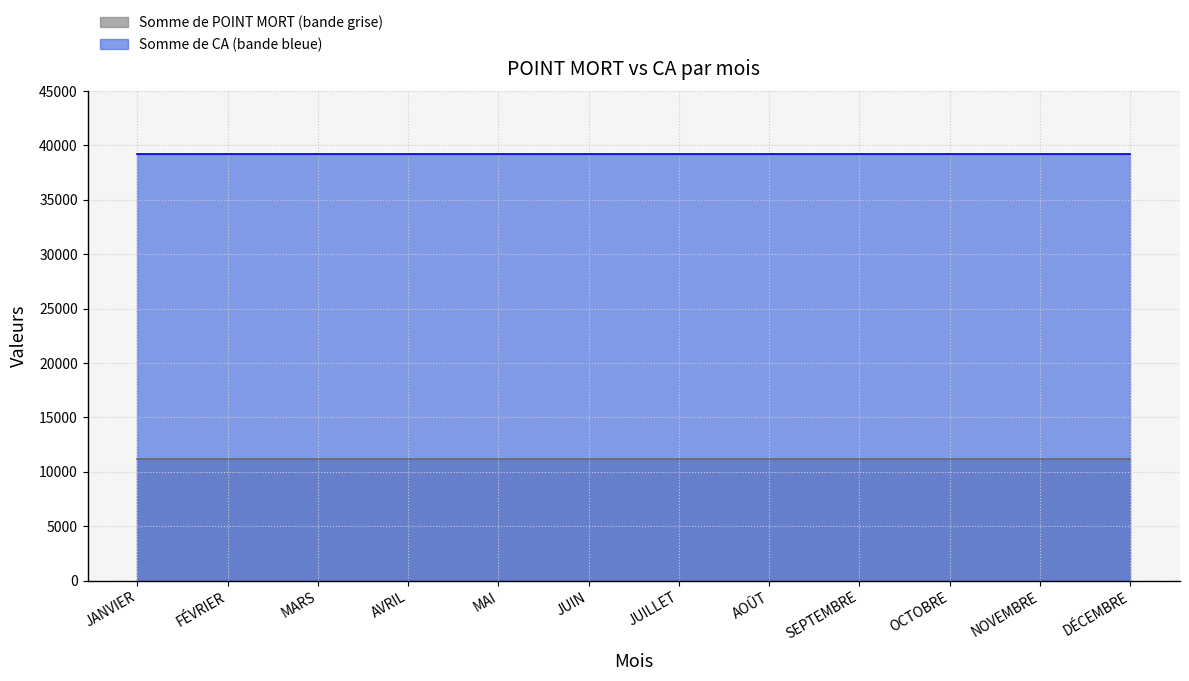

Which has a higher value, JUILLET or FÉVRIER?

JUILLET